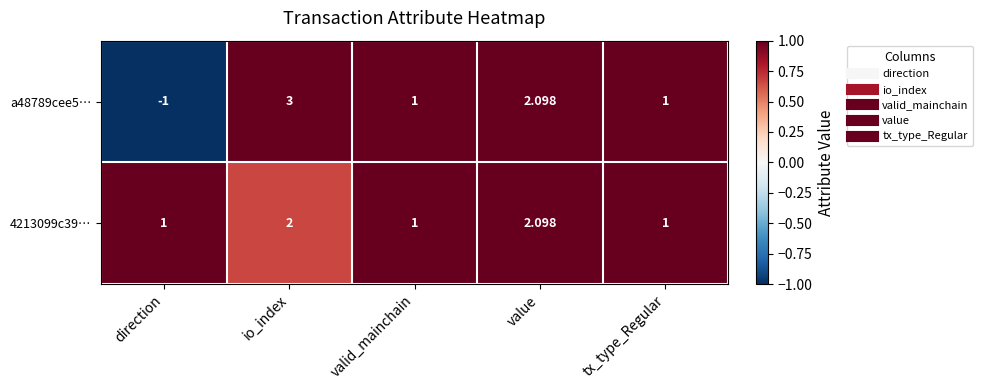

Which series has the largest total across all categories?

4213099c39…